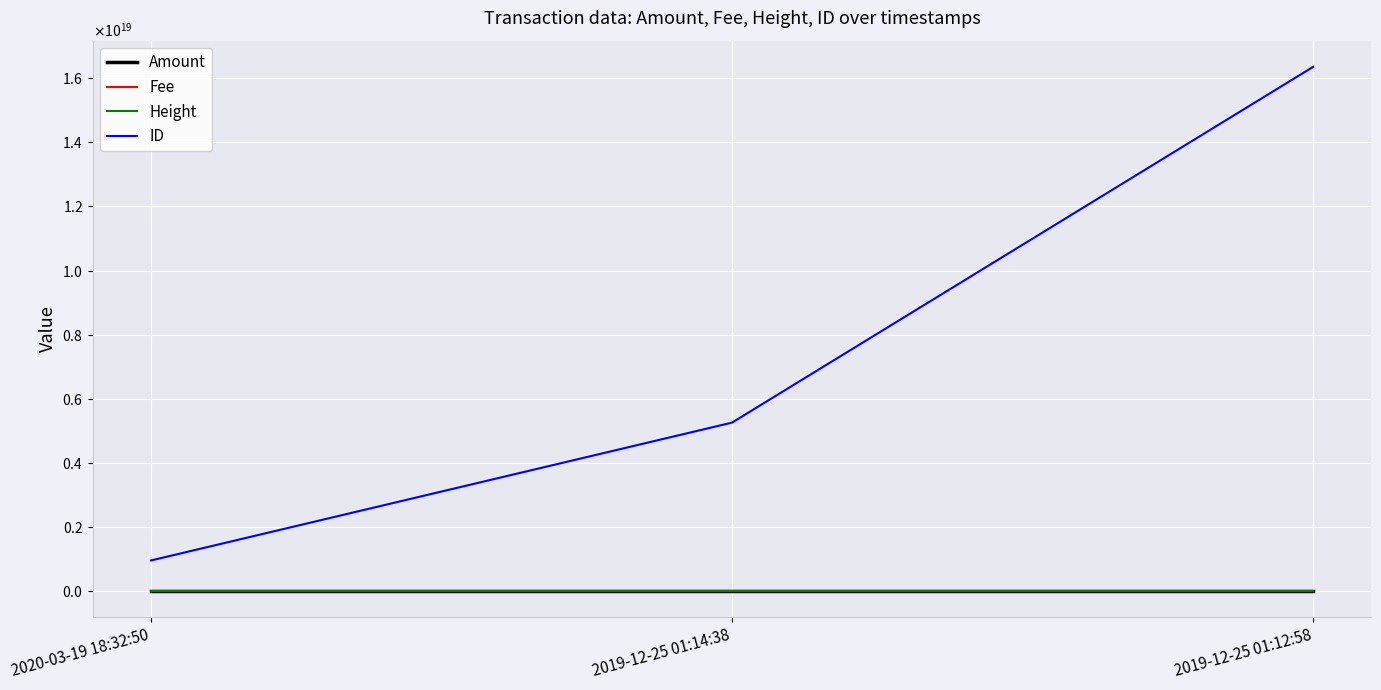

What is the sum of all ID values?

22562308540217163776.0